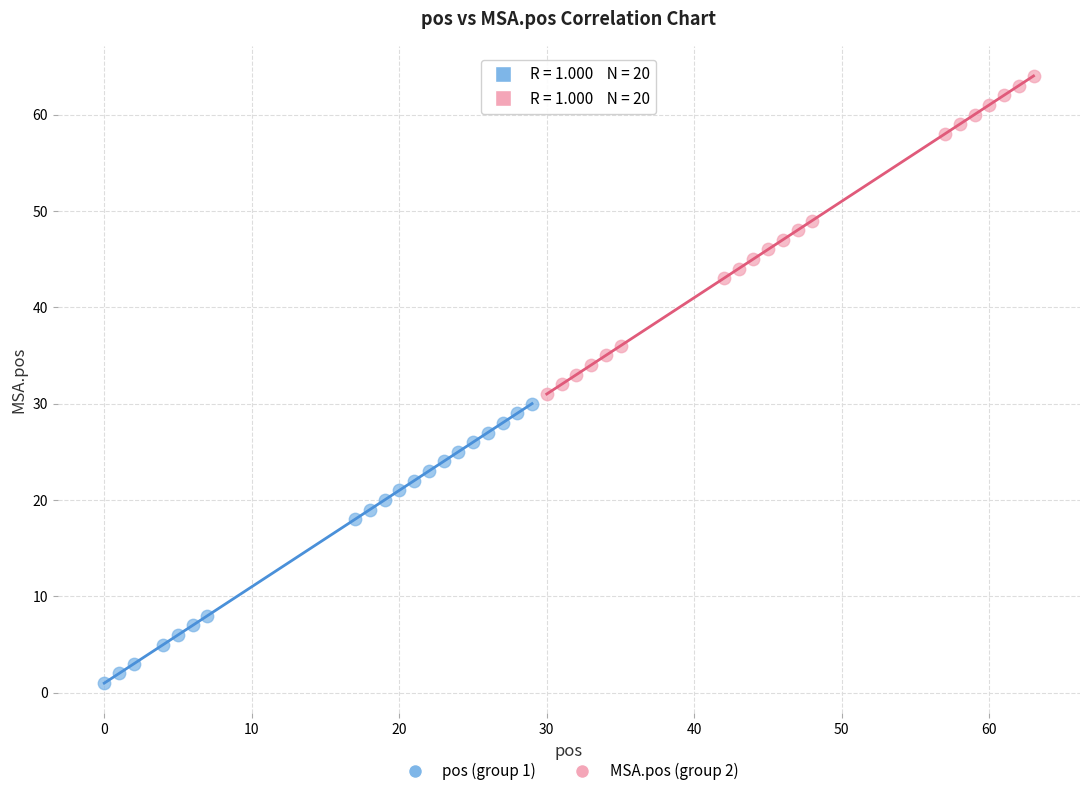

Which series contains the lowest Y value?

pos (group 1)